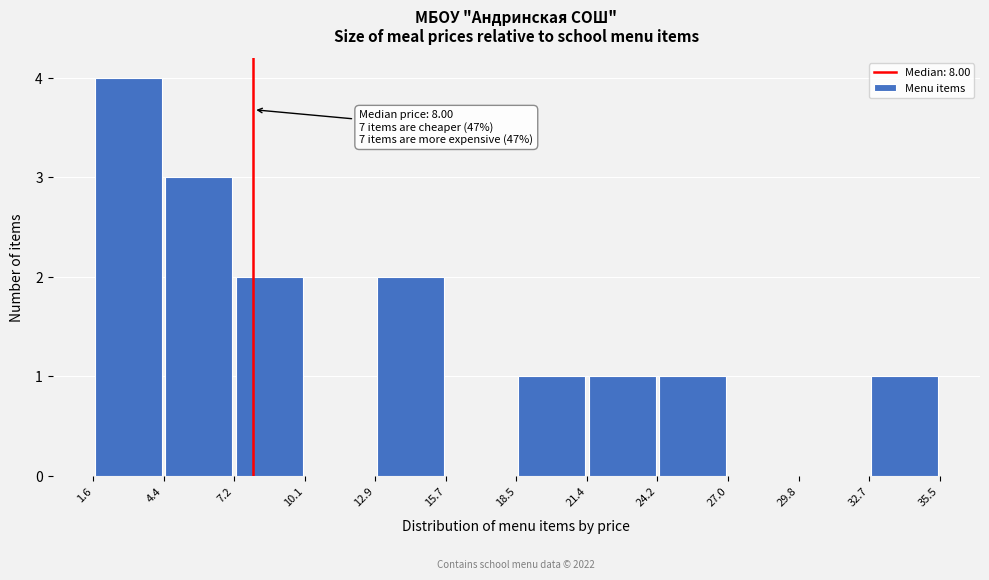

Over which range of the x-axis is the bar tallest?

1.6 to 4.4